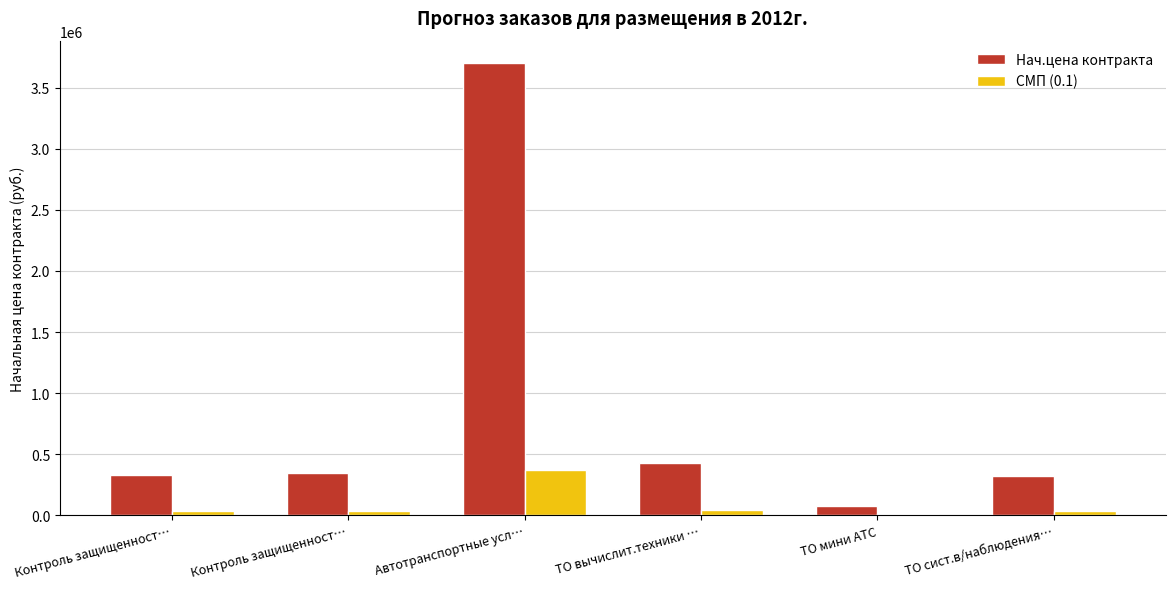

How many categories are shown in the chart?

6